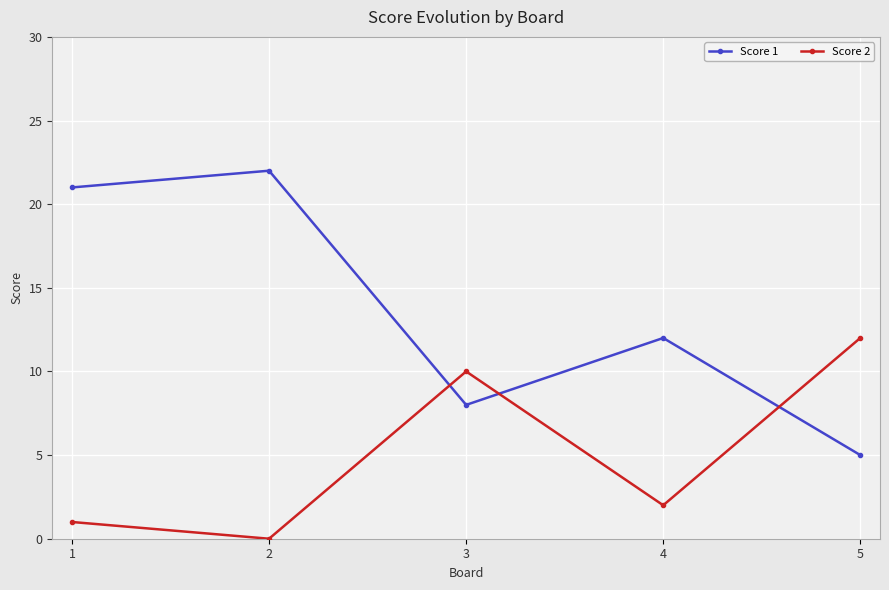

Reading right to left, transcribe all the data shown in this chart.

Score 1: 5	12	8	22	21
Score 2: 12	2	10	0	1